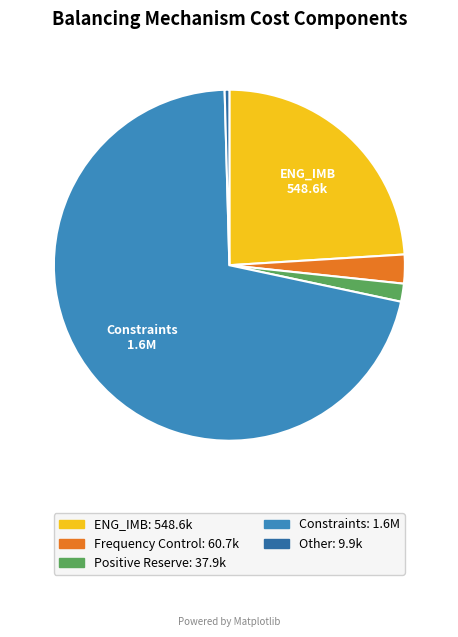

Is there any slice that represents more than half of the pie?

Yes